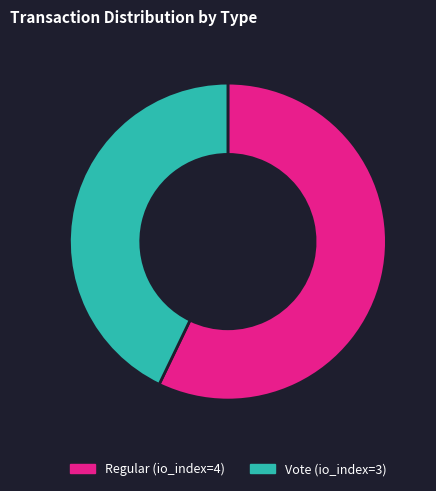

Is the sum of Regular (io_index=4) and Vote (io_index=3) greater than half?

Yes